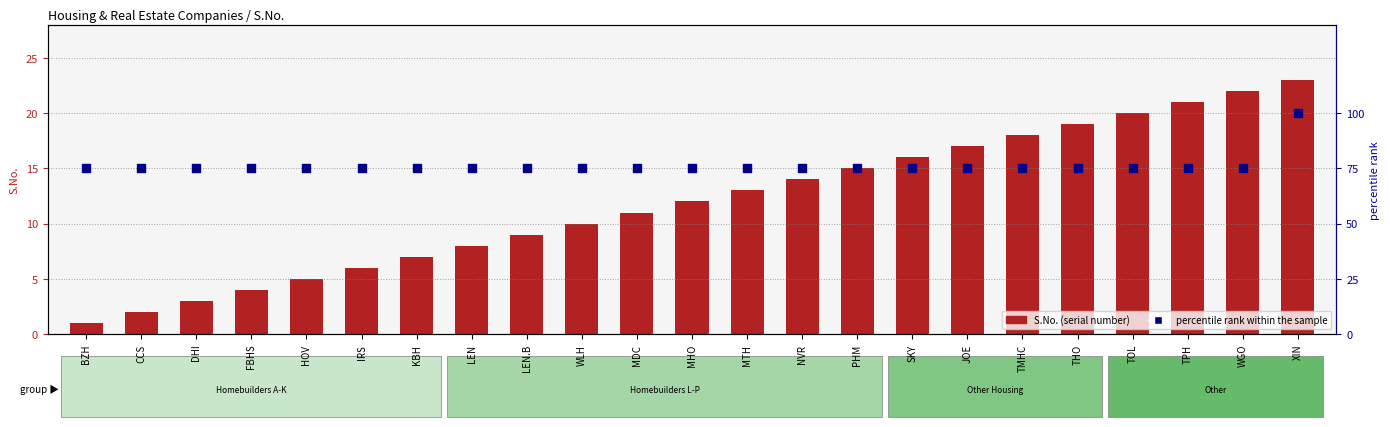

At which category is the sum across all series the highest?

XIN